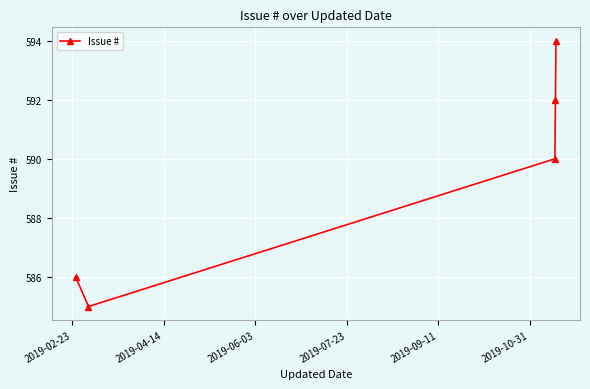

Is this an area chart (filled region under the line)?

No